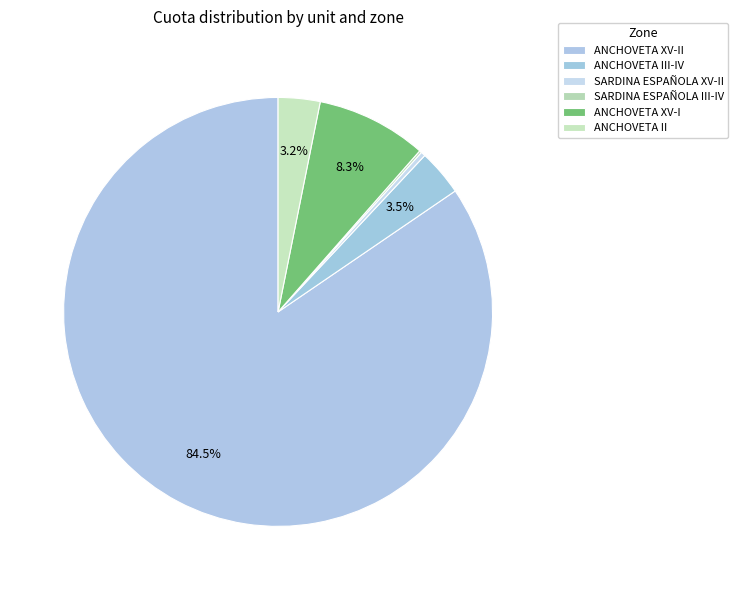

To the nearest percent, what is the average slice percentage?

17%